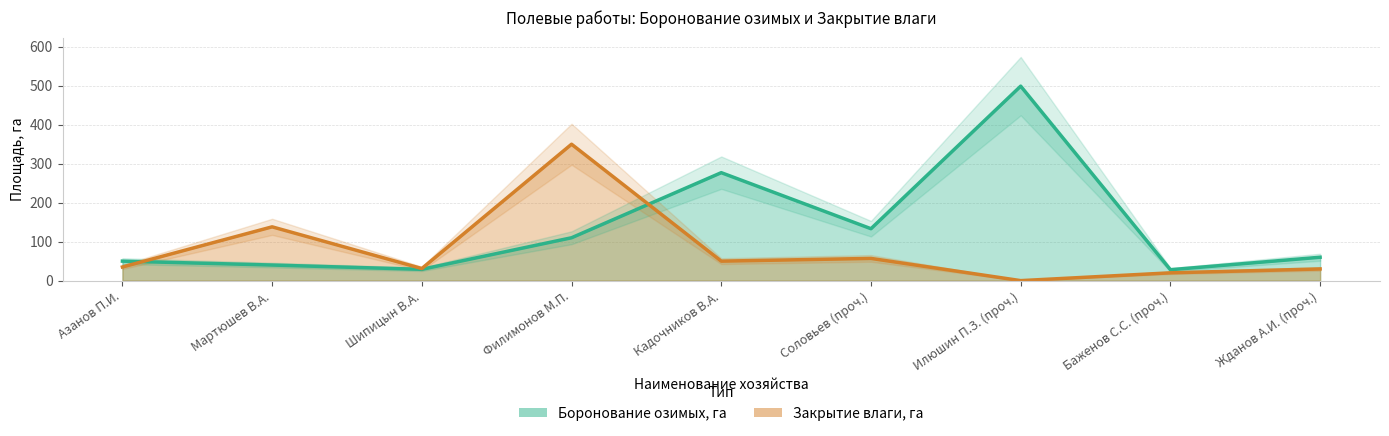

How many lines are shown in the chart?

2